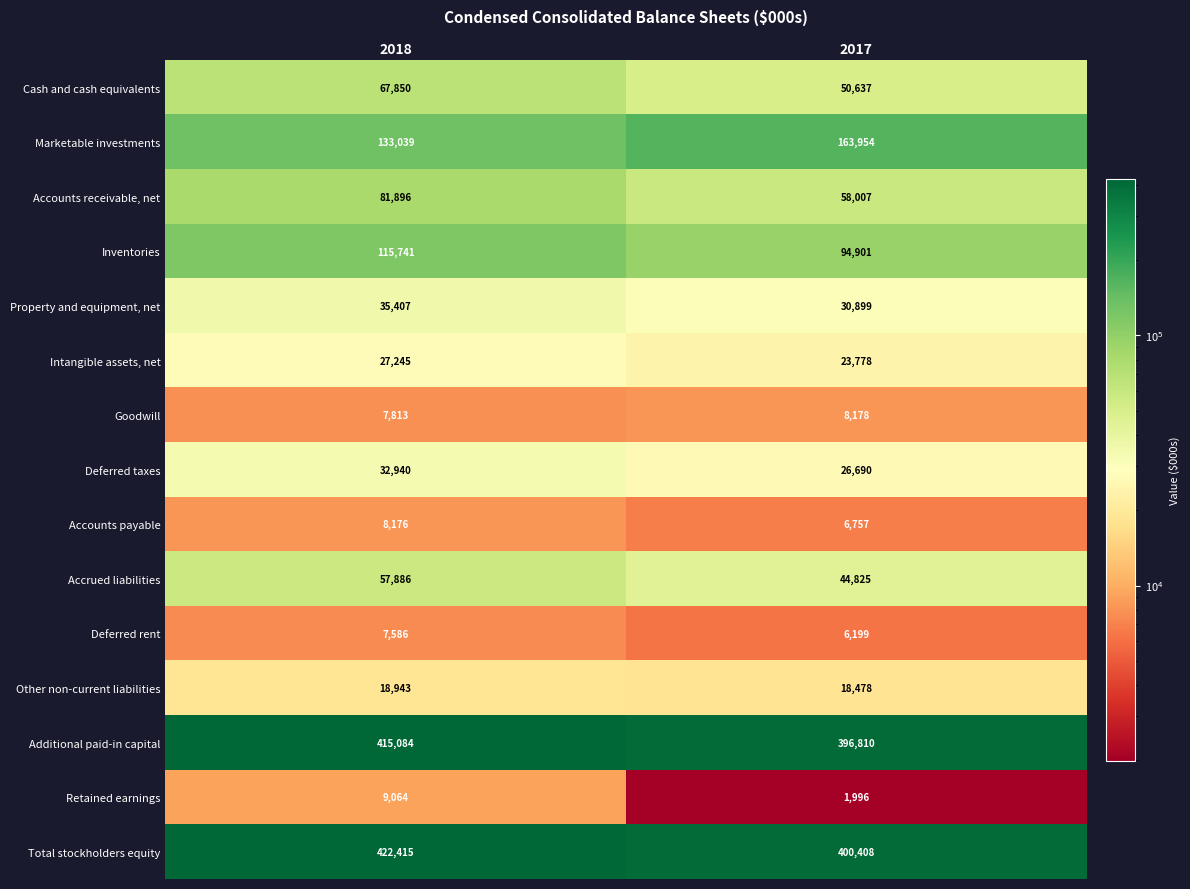

What is the smallest value displayed?

1996